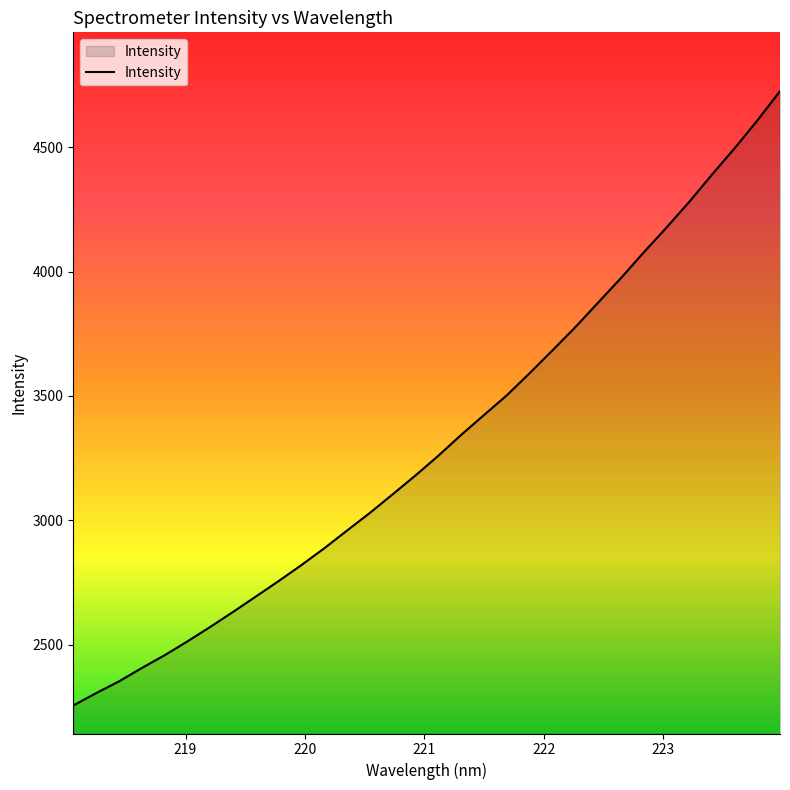

What is the minimum value shown in the chart?

2254.6